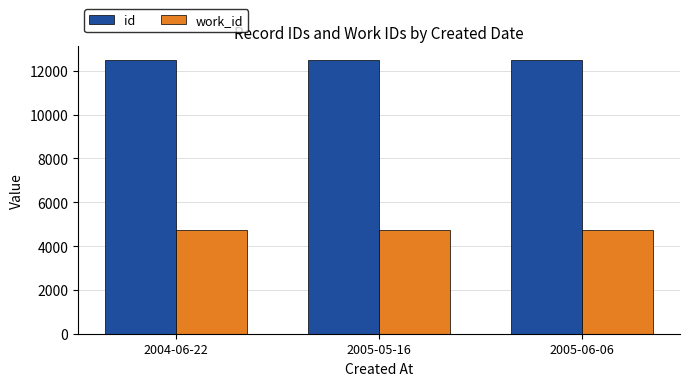

What are all the series names shown in the legend?

id, work_id